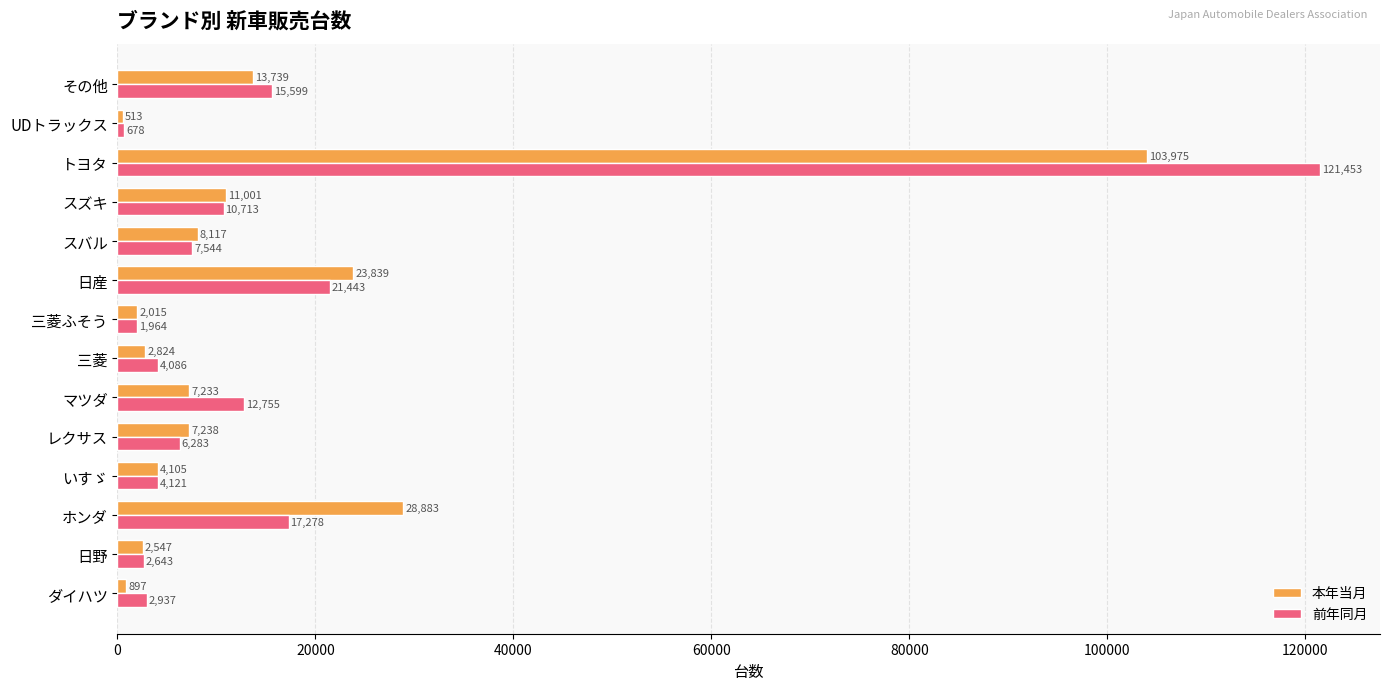

What is the average value of the 本年当月 series?

15495